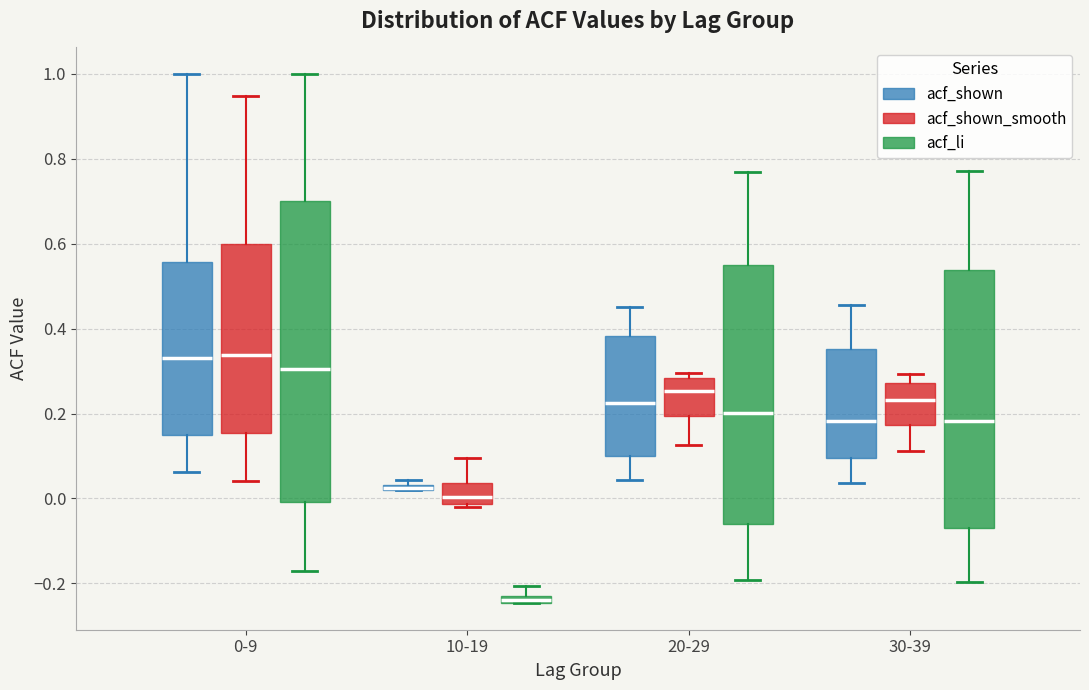

Comparing the boxes themselves (not the whiskers), which one is the tallest?

0-9 (acf_li)